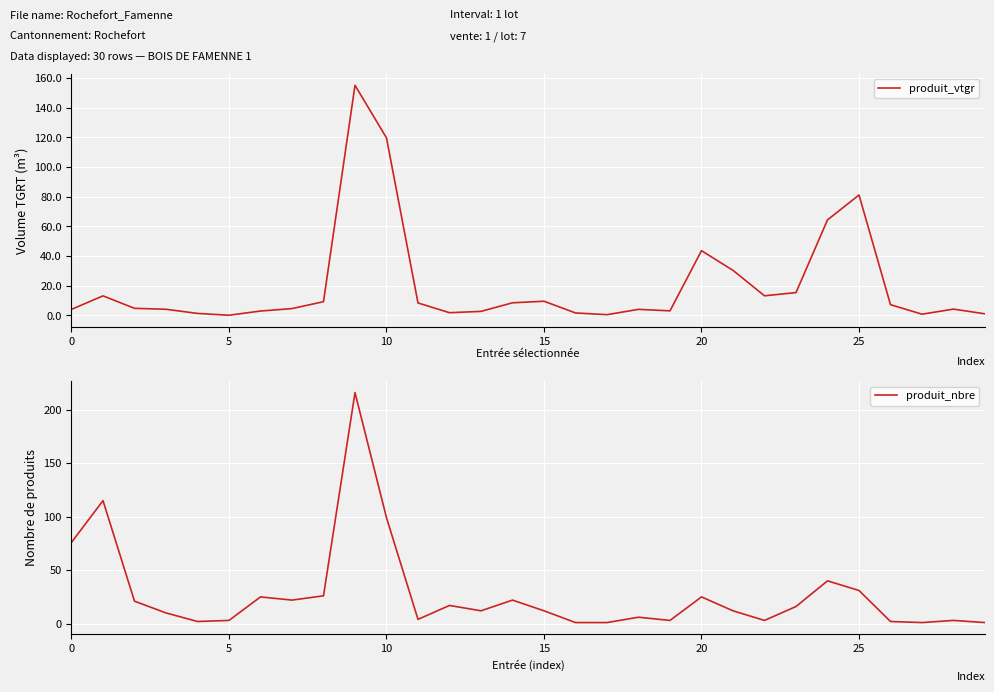

At which label is produit_vtgr closest to 77?

25